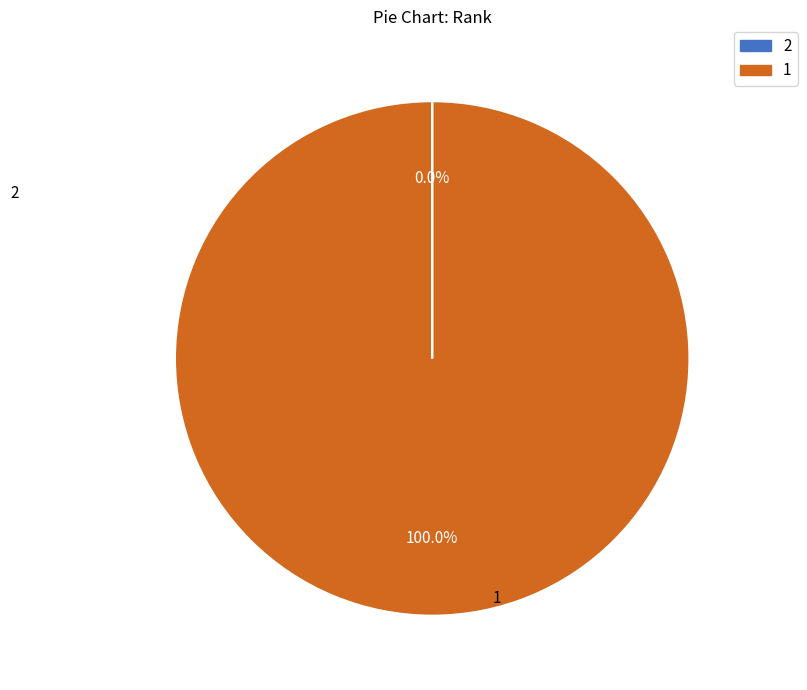

Does any single category account for the majority?

Yes